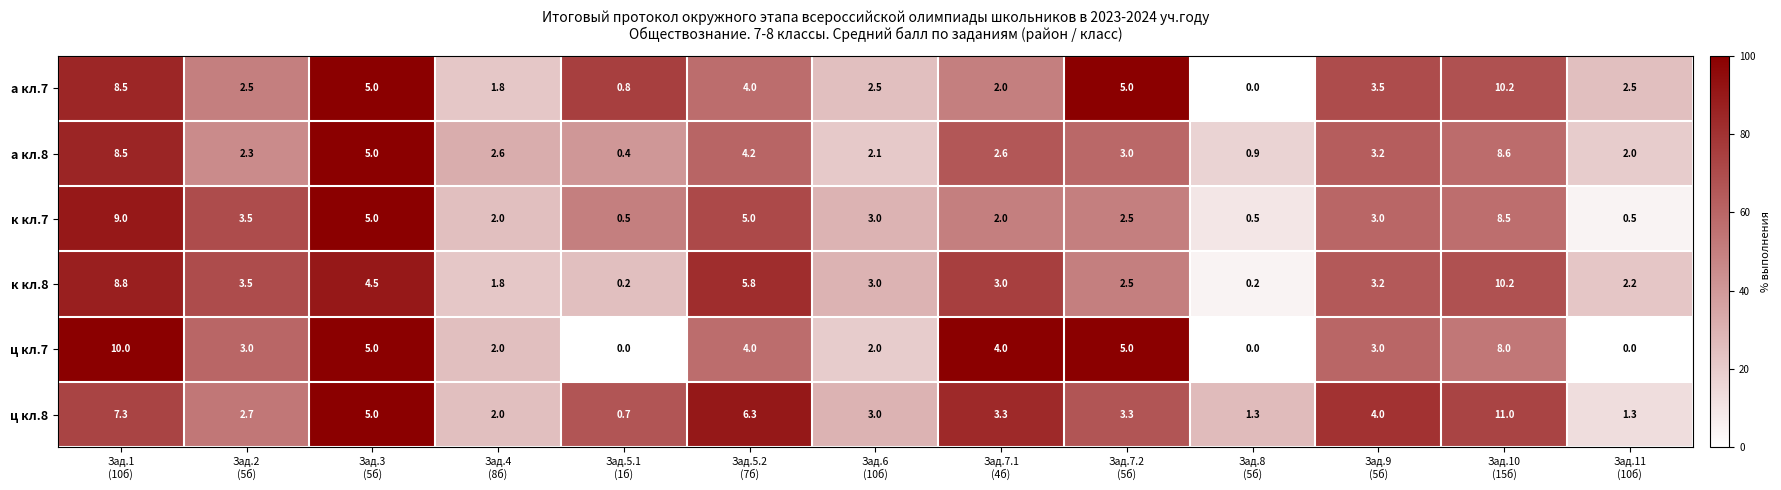

What is the maximum value shown in the chart?

11.0